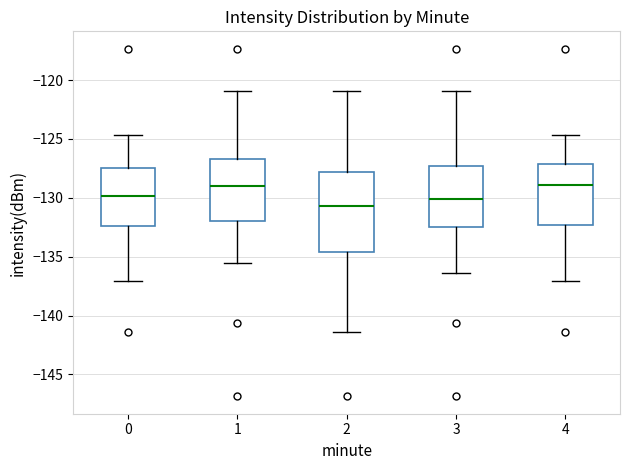

Where is the lower edge of the box at x = 0 on the y-axis? The values are not printed on the chart, so give them approximately, as read against the axis.

-132.5